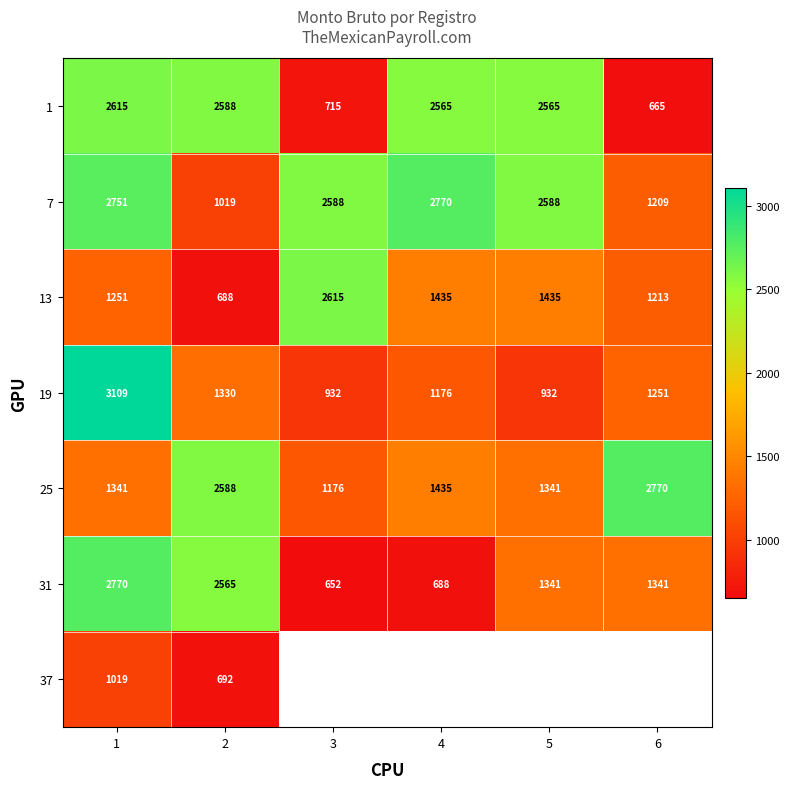

Is it true that 25 equals 1556.2 at 2?

False